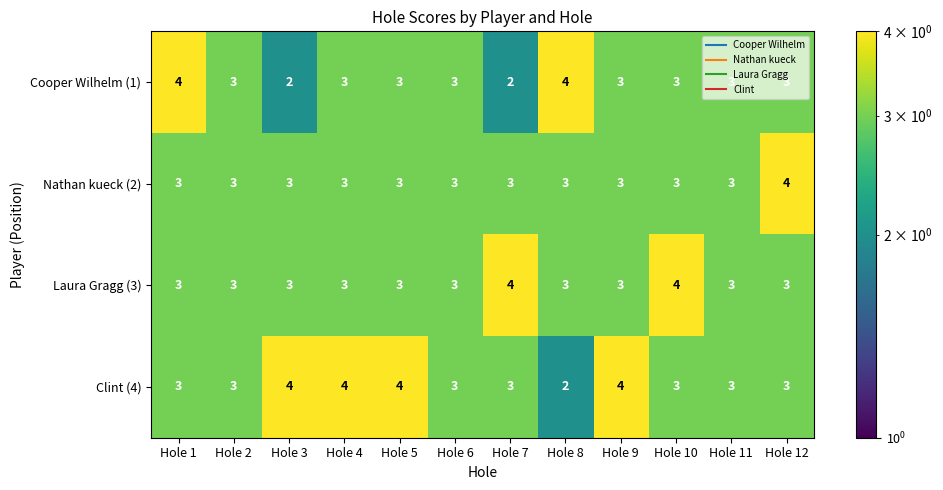

What is the average value of the Cooper Wilhelm (1) series?

3